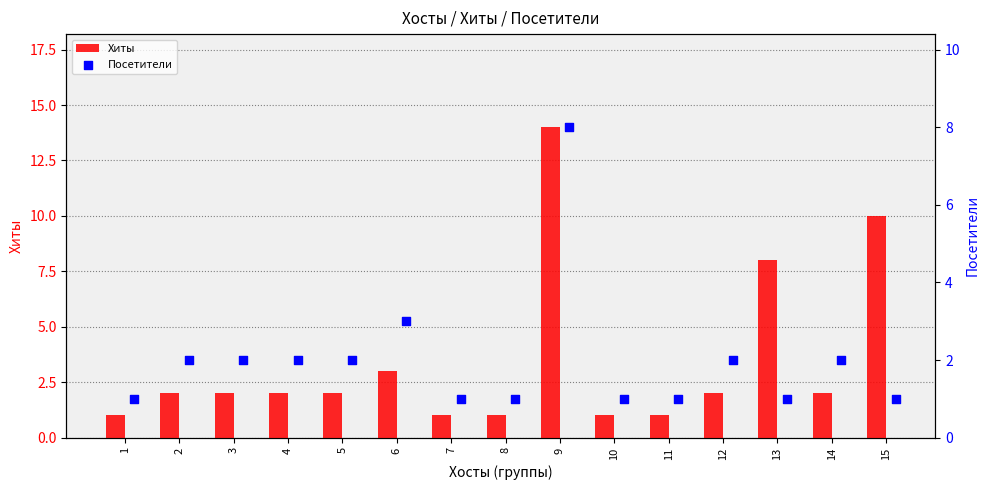

The value of Хиты at 3 is 2. True or false?

True